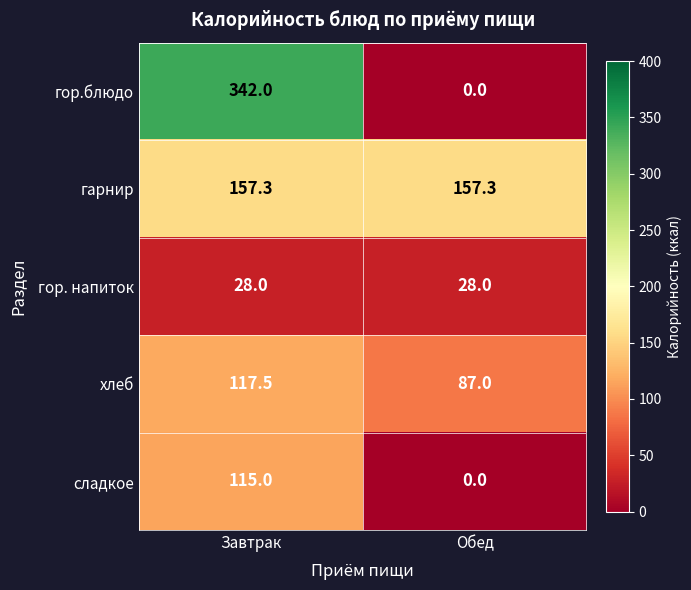

How many data points does each series have?

2